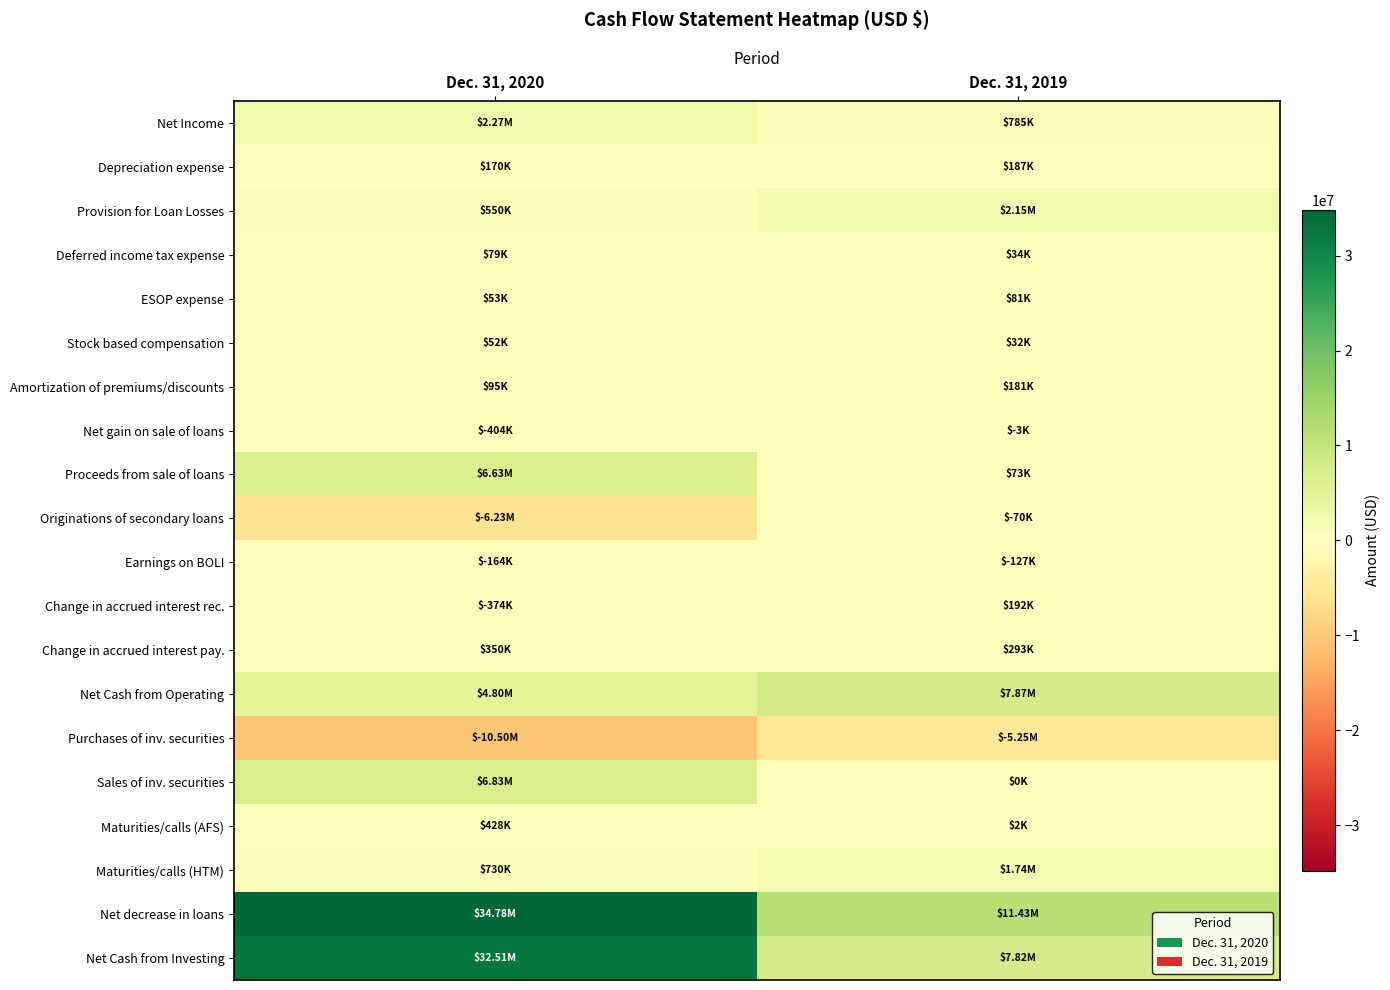

Between Dec. 31, 2020 and Dec. 31, 2019, which series saw the biggest shift?

Net Cash from Investing